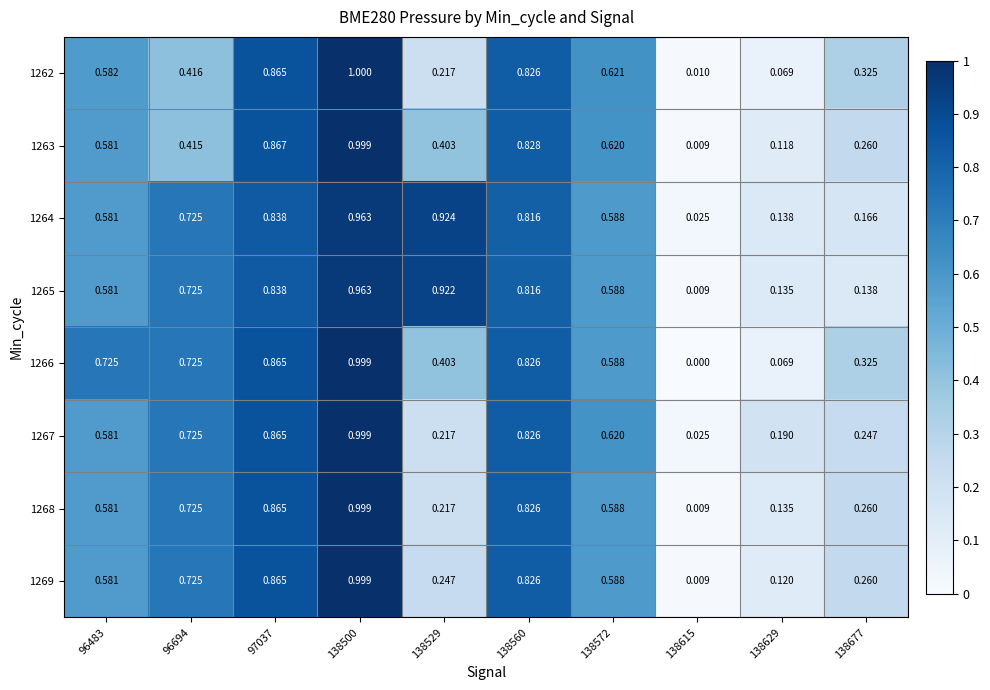

Which series has the widest spread of values?

1266